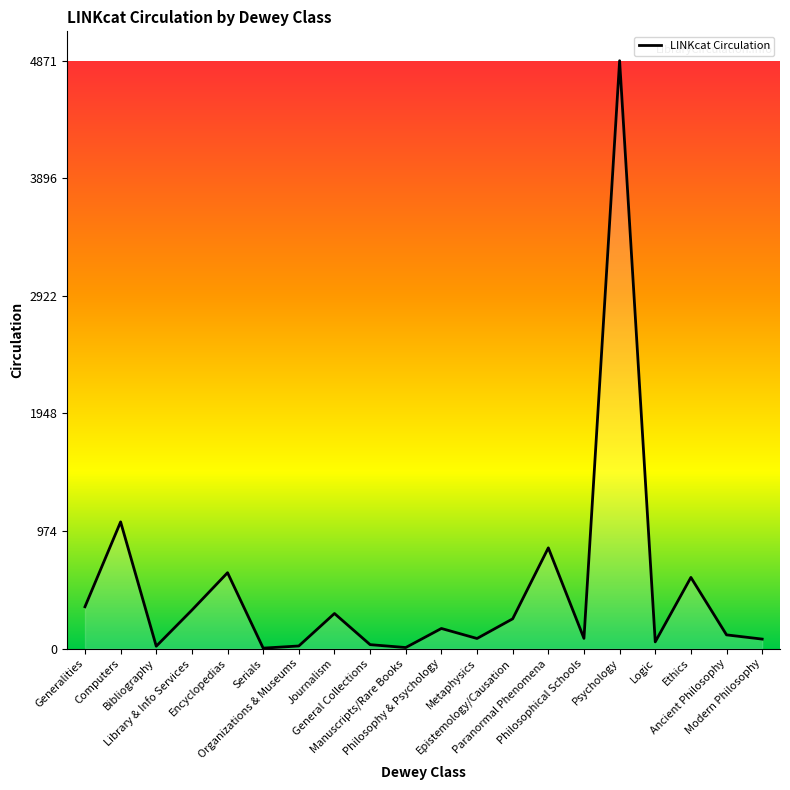

What is the maximum value shown in the chart?

4871